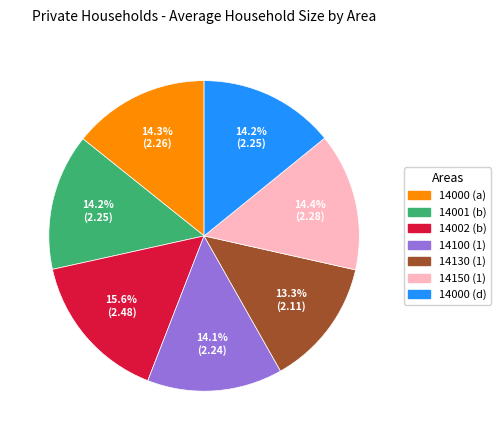

What percentage is the 14000 (a) slice, to the nearest percent?

14%